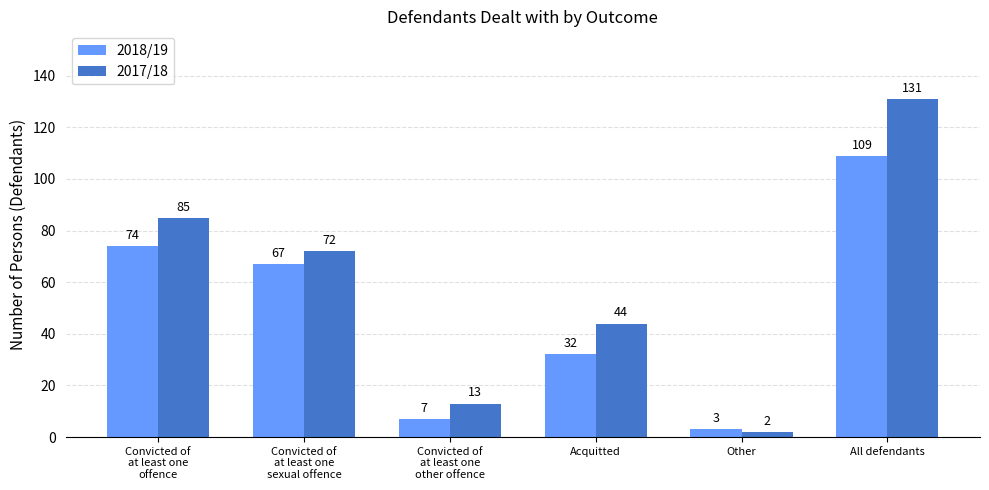

What is the spread (max minus min) of values at Convicted of
at least one
sexual offence?

5